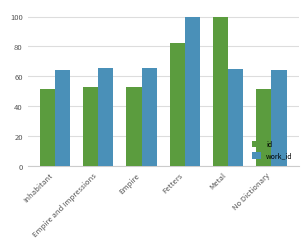

What is the minimum value shown in the chart?

51.8